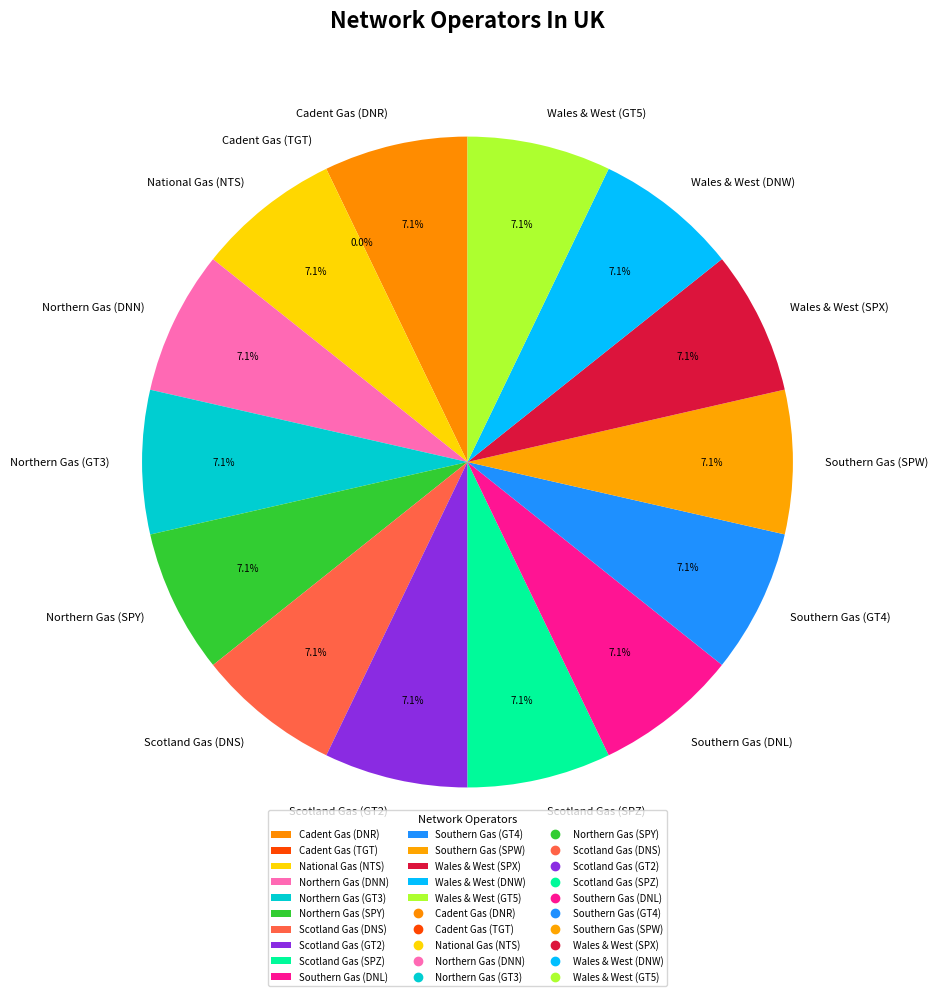

How much of the chart is everything except Scotland Gas (GT2)?

92.9%